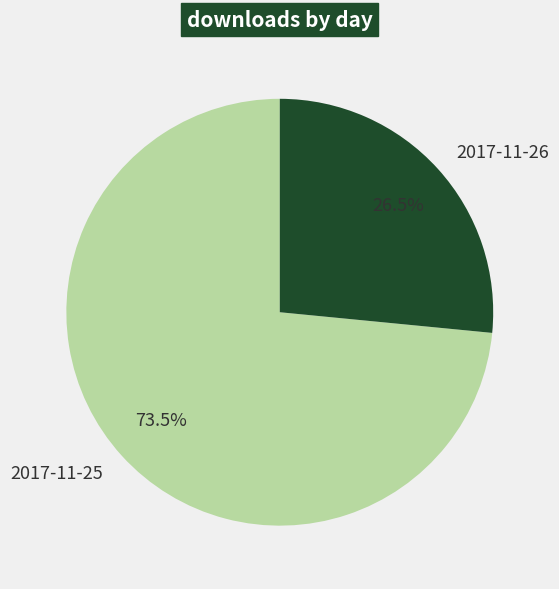

What is the largest slice in the pie chart?

2017-11-25